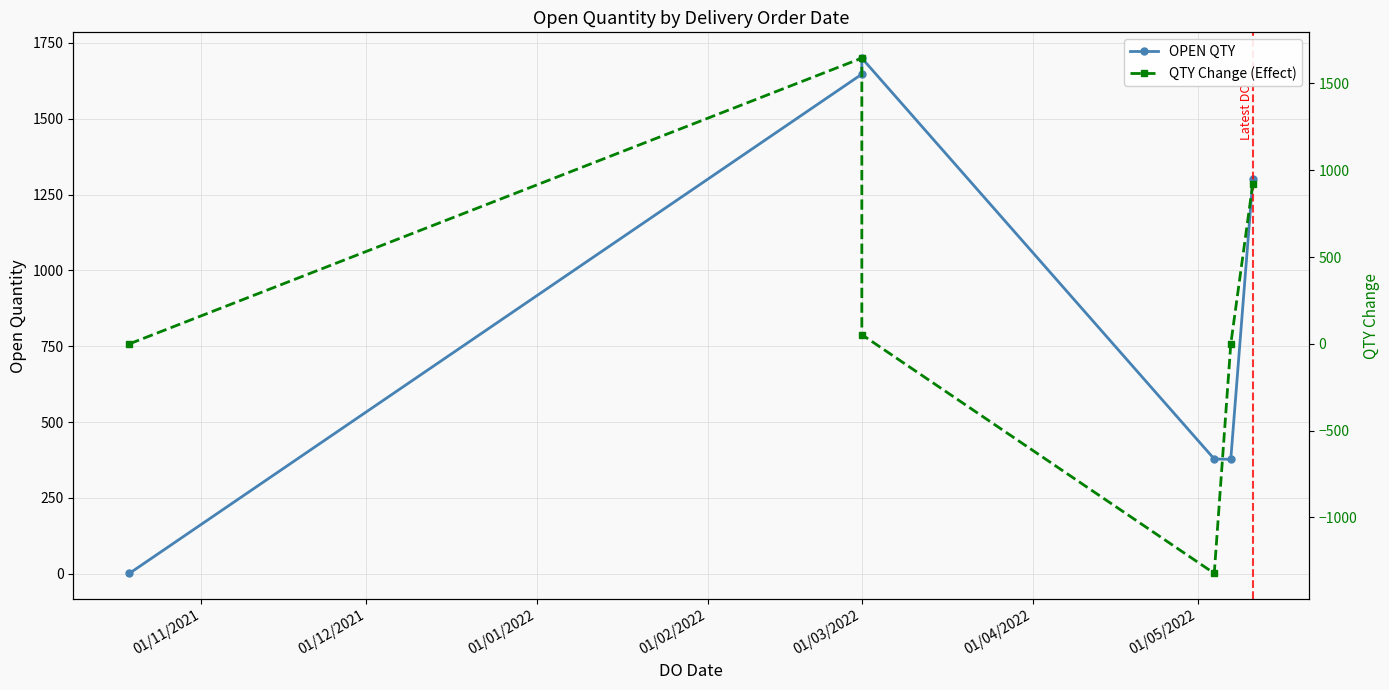

In QTY Change (Effect), how many points are higher than both neighbors (excluding endpoints)?

1